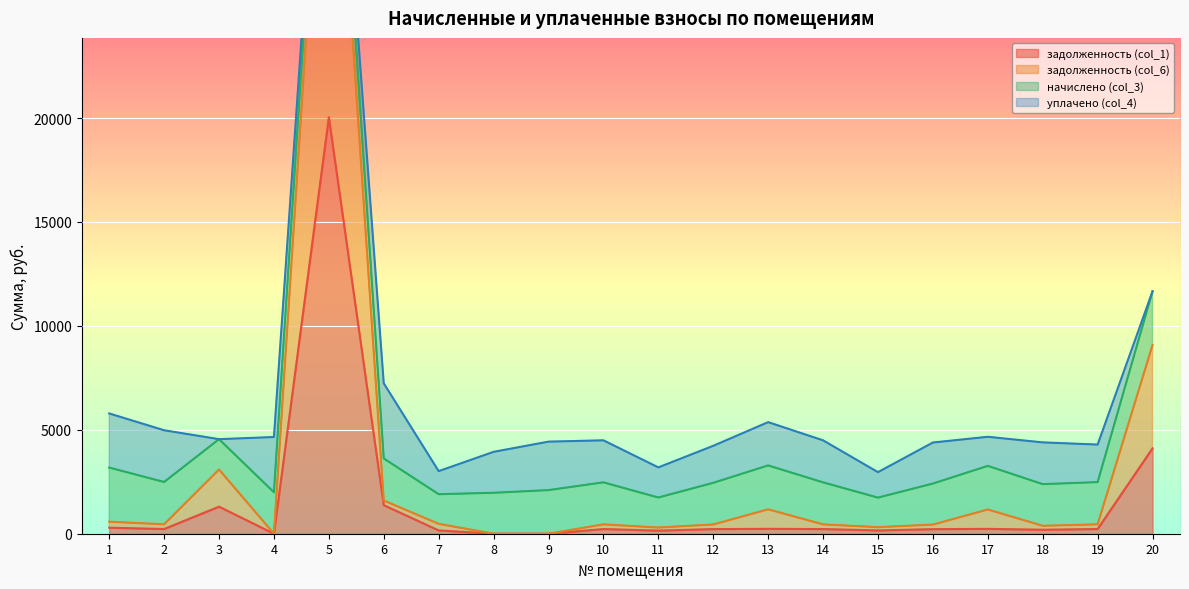

What is the value of the задолженность (col_1) point at the 10th from the left?

224.7